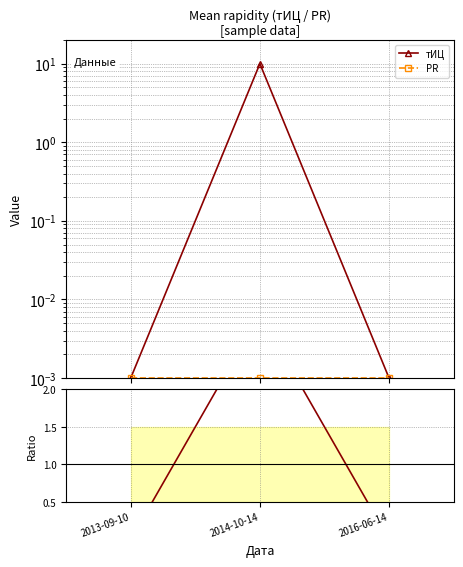

At which category is the sum across all series the highest?

2014-10-14